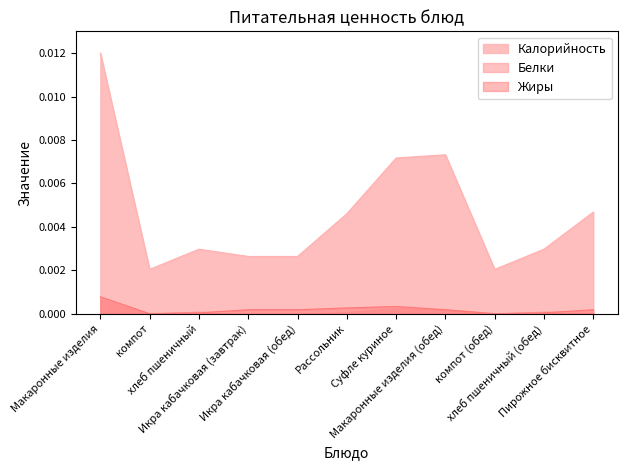

At which category is the sum across all series the highest?

Макаронные изделия